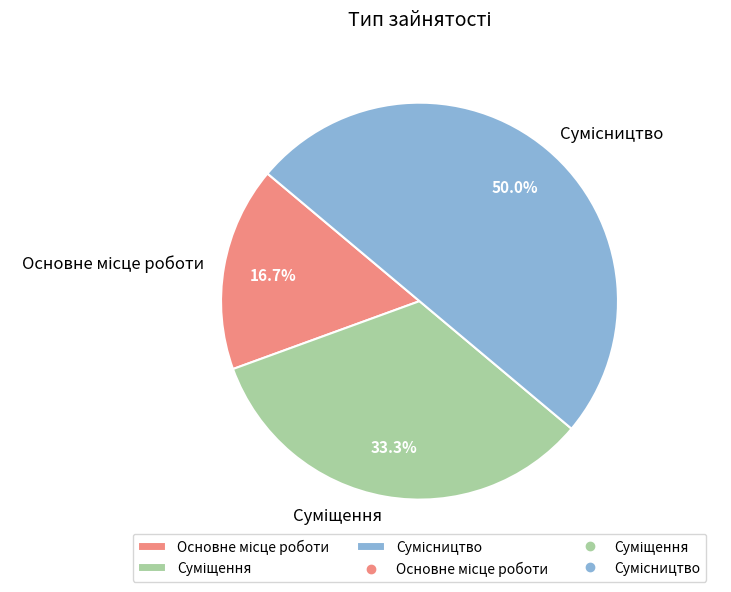

To the nearest percent, what is the combined percentage of Суміщення and Основне місце роботи?

50%